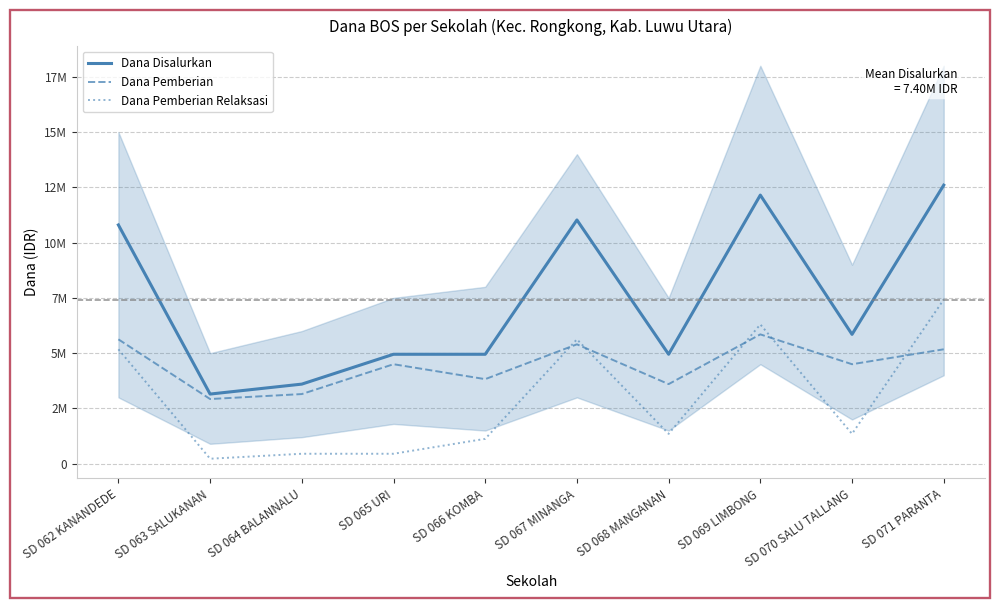

What value does the Dana Pemberian series have at SD 062 KANANDEDE, to the nearest 100?

5625000